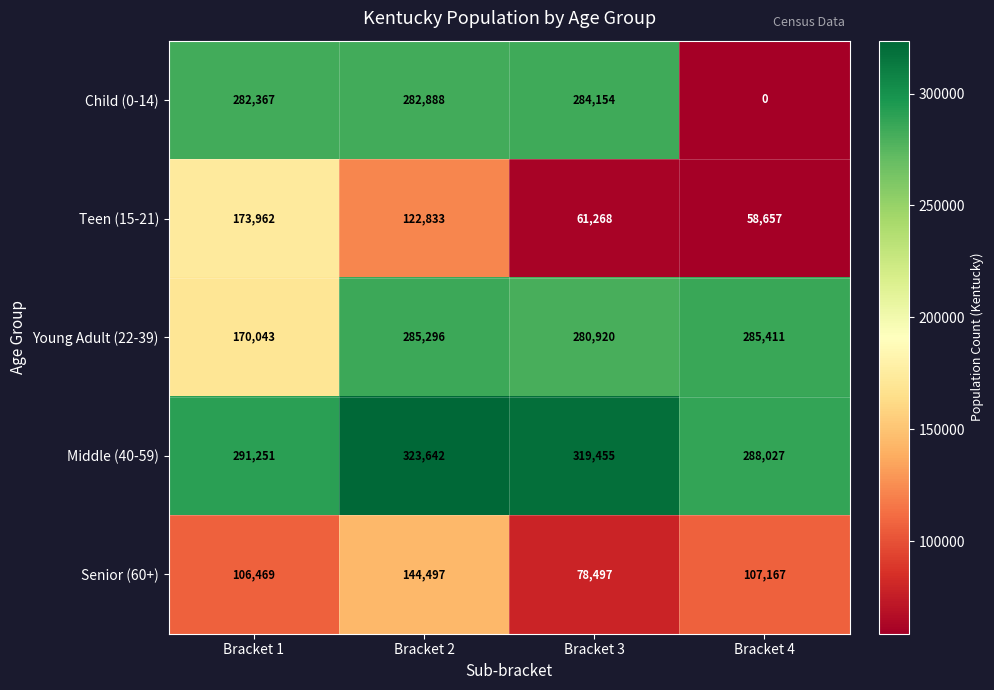

Between Bracket 1 and Bracket 4, which series saw the biggest shift?

Child (0-14)